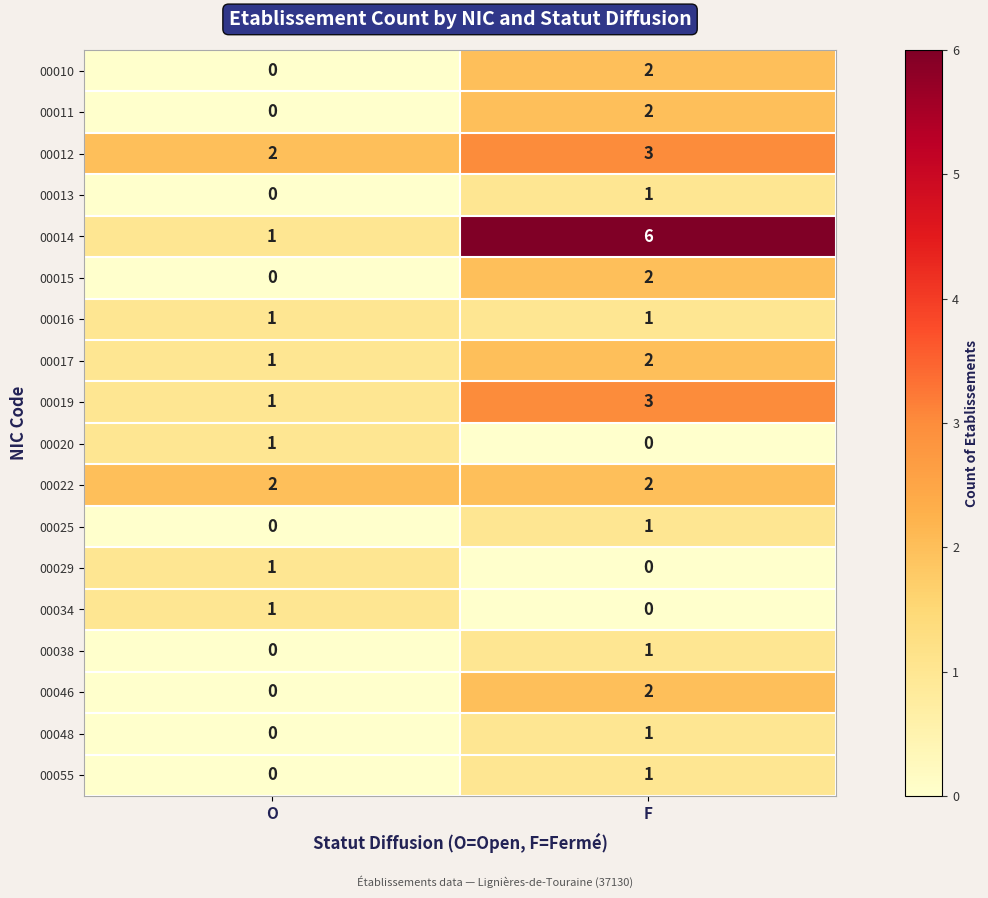

How many values in the 00017 series are below 2?

1